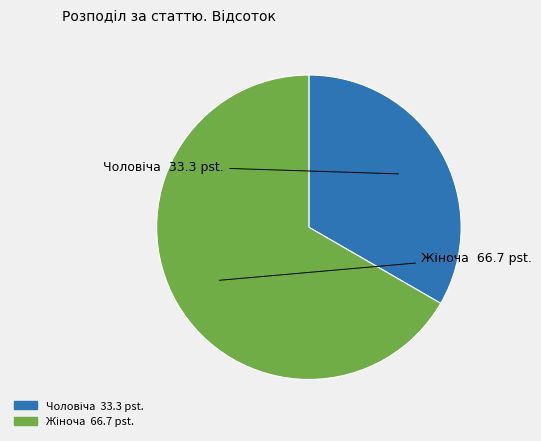

Which category has the smallest portion of the pie?

Чоловіча